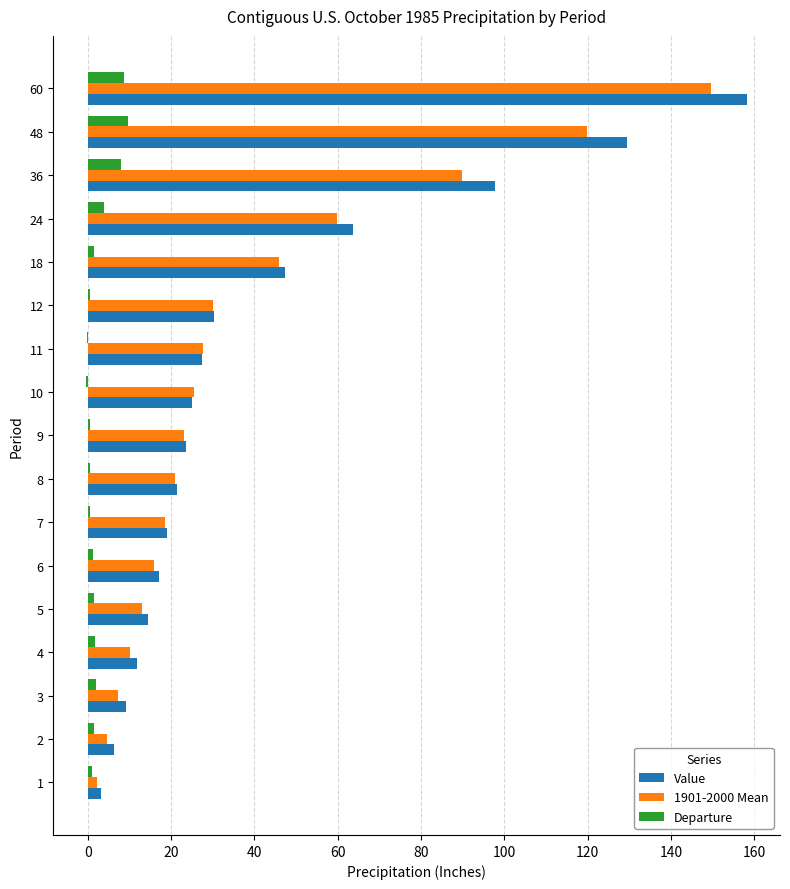

At which category is the sum across all series the highest?

60